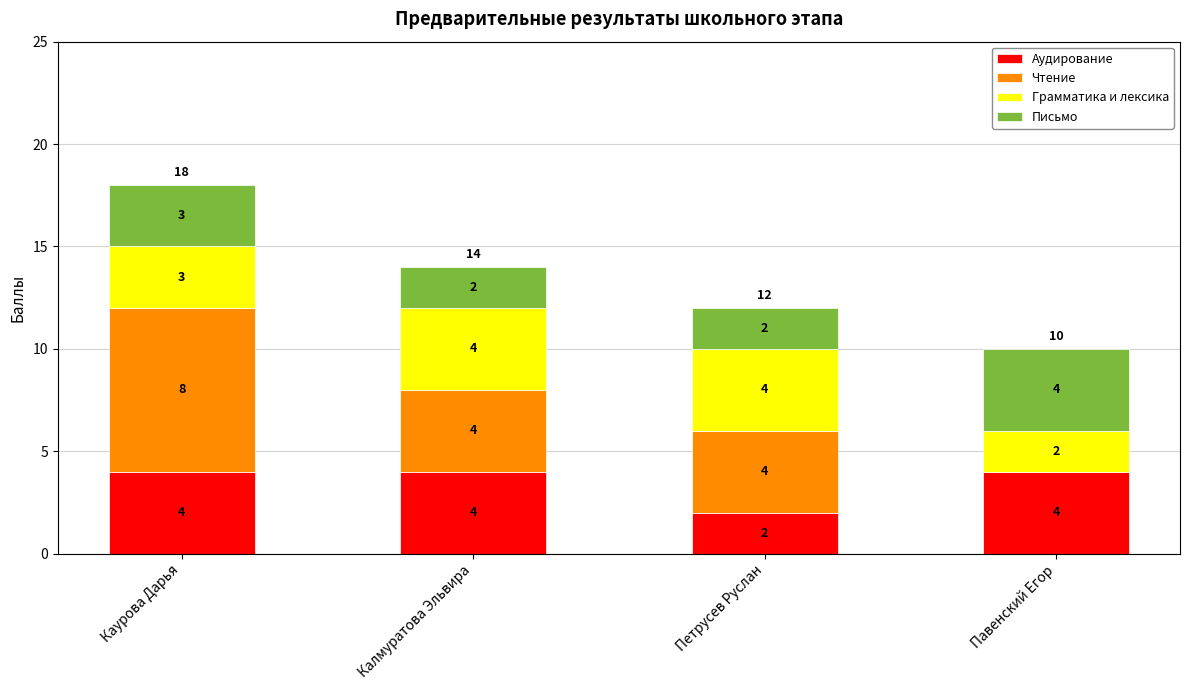

What is the sum of the Аудирование values at Каурова Дарья and Павенский Егор?

8